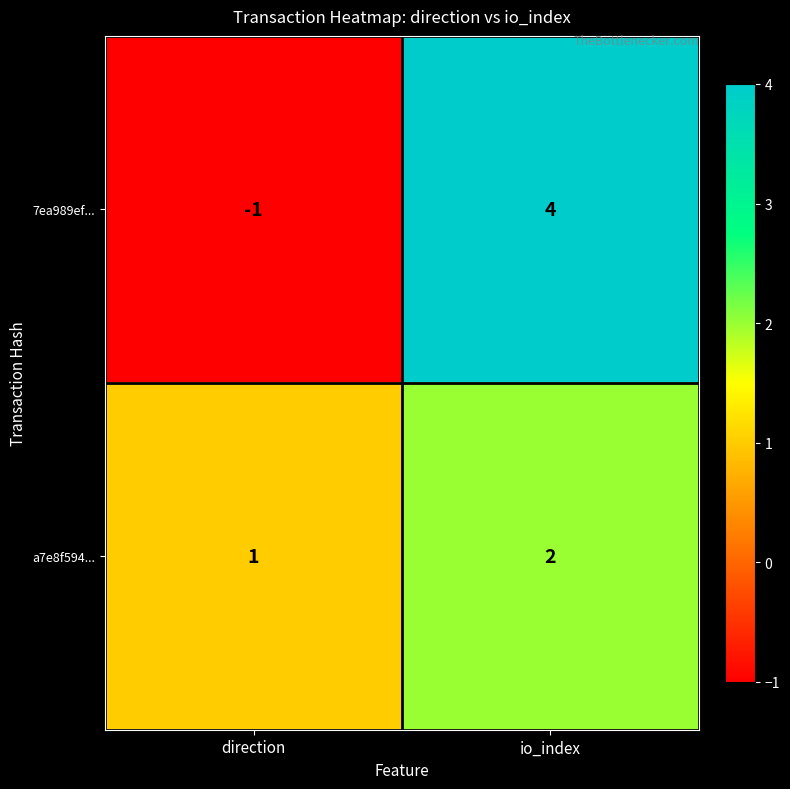

Reading left to right, list all the values displayed in this chart.

7ea989ef...: direction=-1	io_index=4
a7e8f594...: direction=1	io_index=2